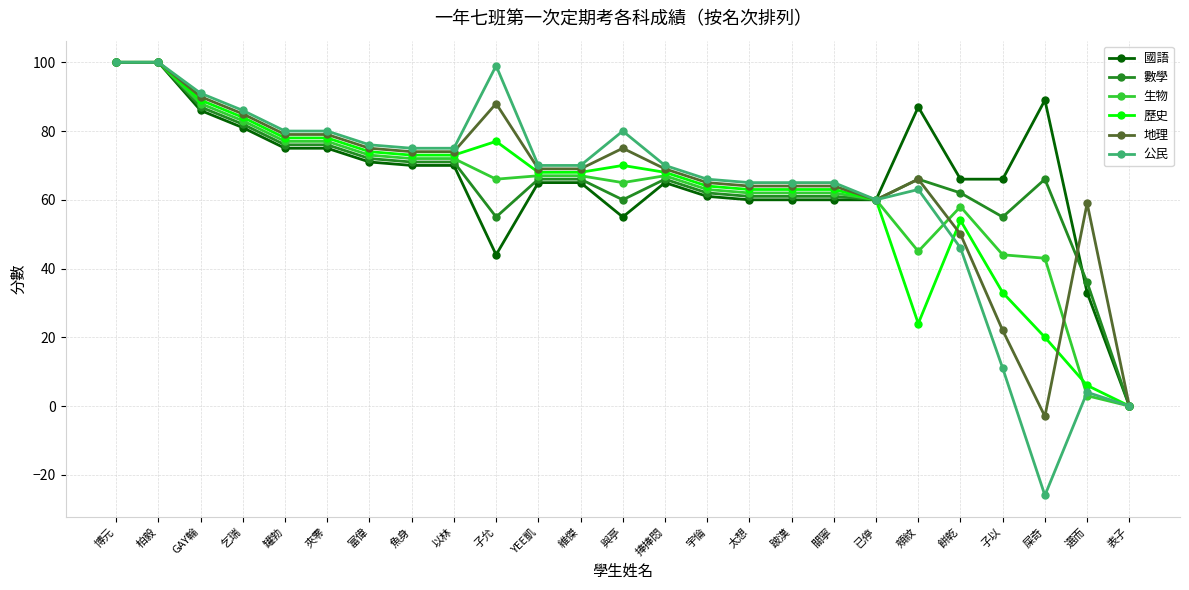

True or false: 數學 and 地理 cross at least once.

True